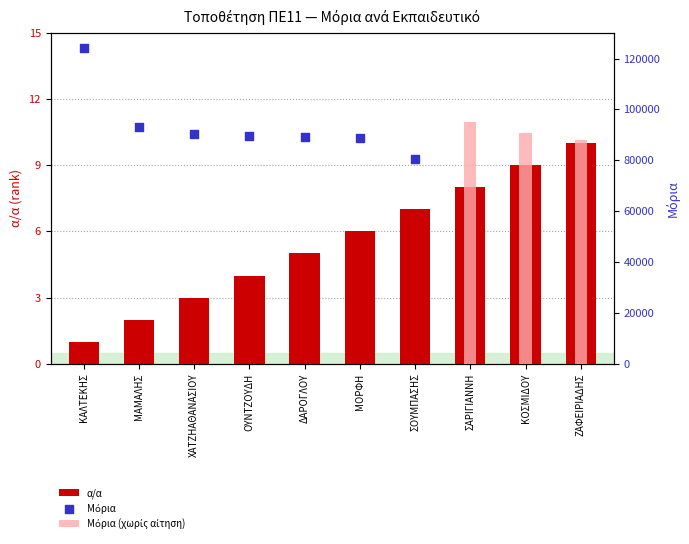

Which has a higher value, ΣΟΥΜΠΑΣΗΣ or ΧΑΤΖΗΑΘΑΝΑΣΙΟΥ?

ΣΟΥΜΠΑΣΗΣ